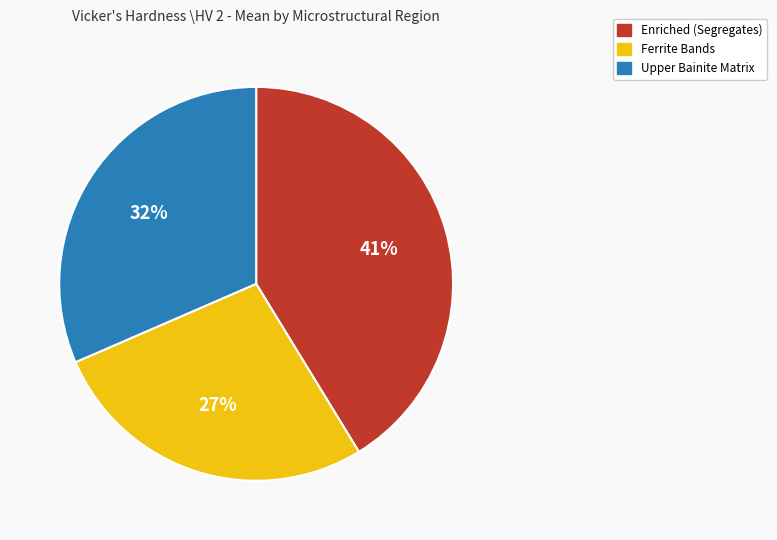

Is the sum of Upper Bainite Matrix and Ferrite Bands greater than half?

Yes